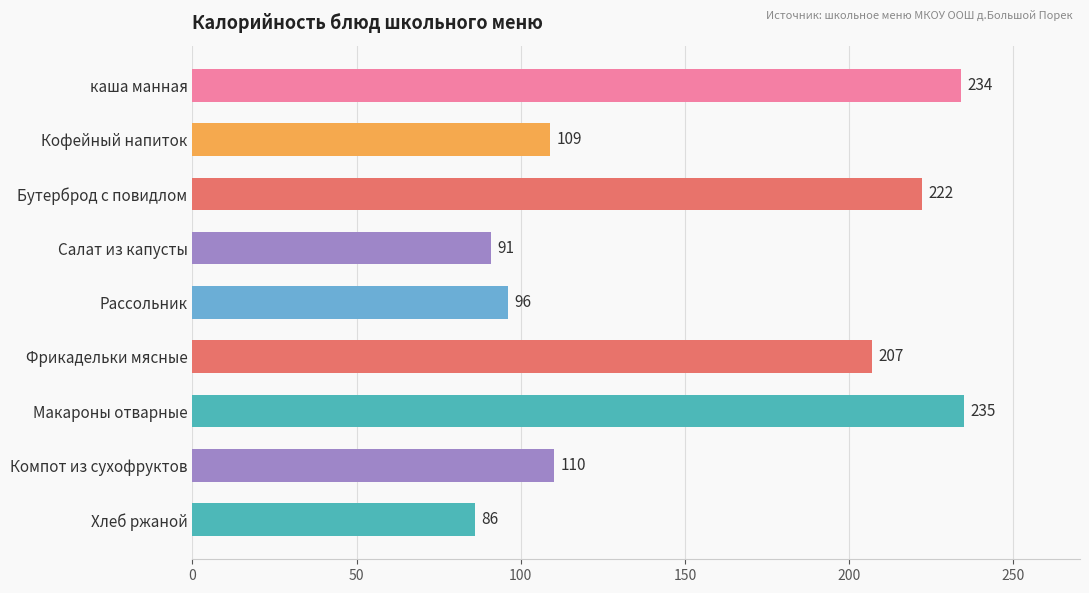

Are the bars horizontal?

Yes